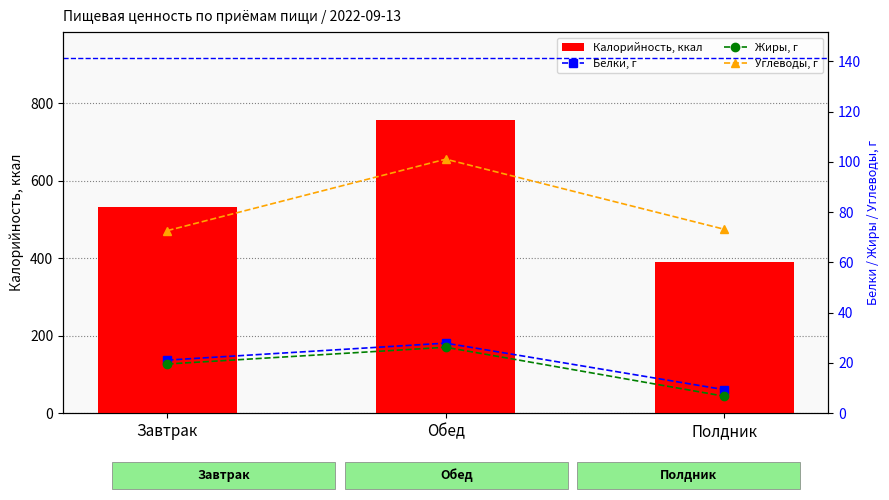

Which series has the largest total across all categories?

Калорийность, ккал